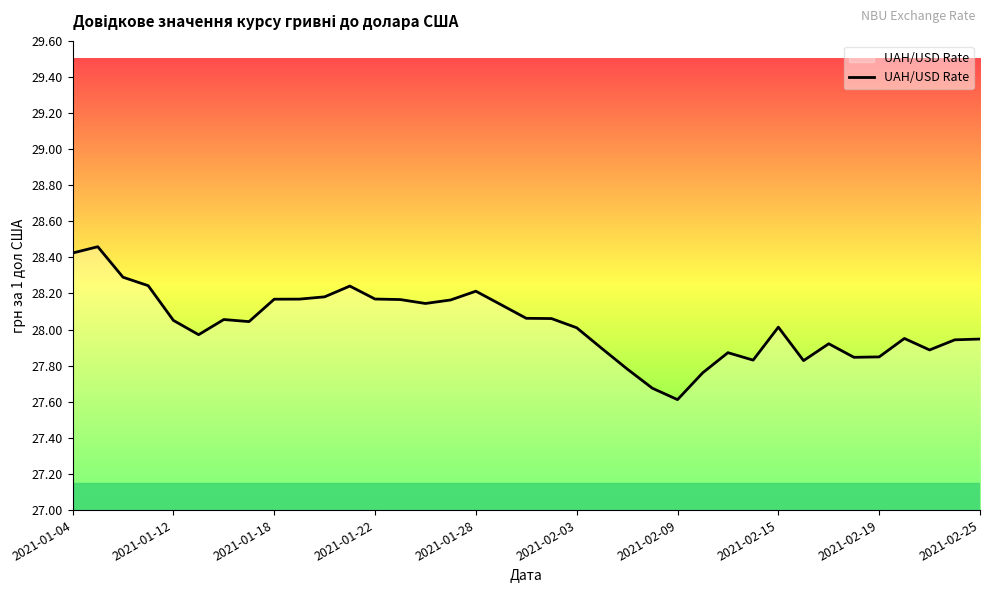

What is the difference between the maximum and minimum values?

0.8